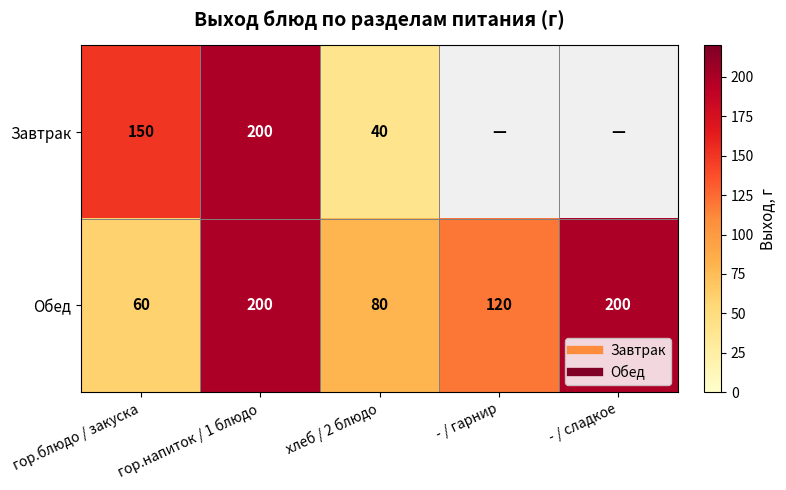

What is the minimum value shown in the chart?

40.0